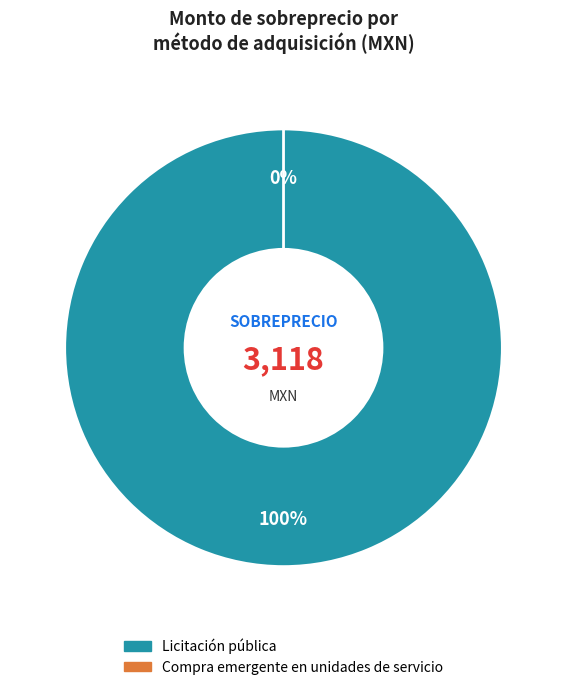

What percentage is the Licitación pública slice, to the nearest percent?

100%